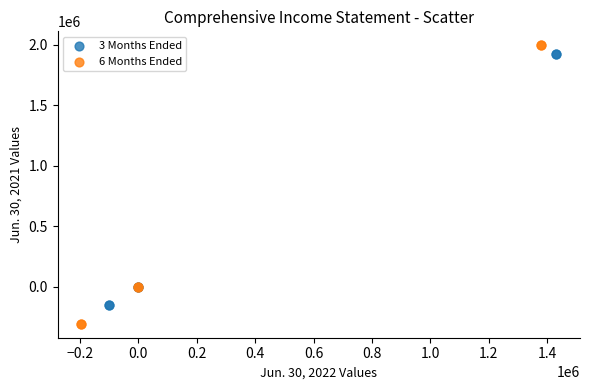

Which series has the widest spread of Y values?

6 Months Ended